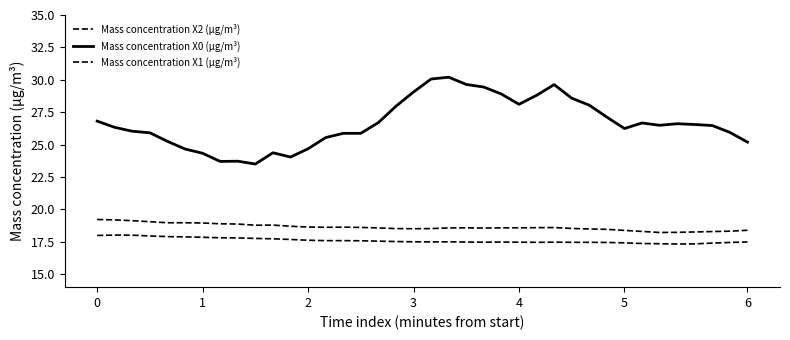

How many lines are shown in the chart?

3